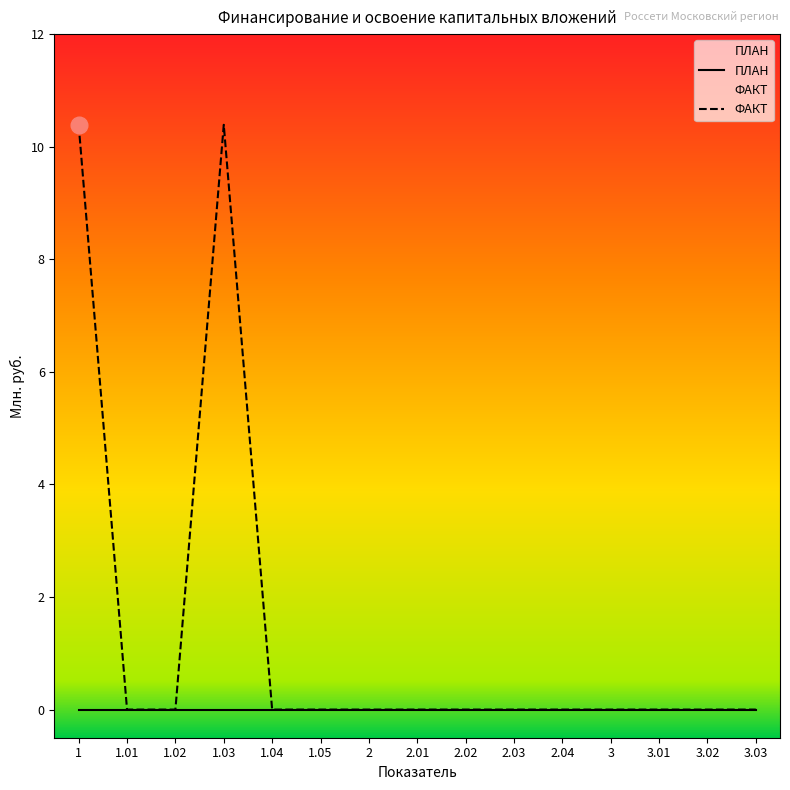

Rank the categories by value from lowest to highest.

1.01, 1.02, 1.04, 1.05, 2, 2.01, 2.02, 2.03, 2.04, 3, 3.01, 3.02, 3.03, 1, 1.03